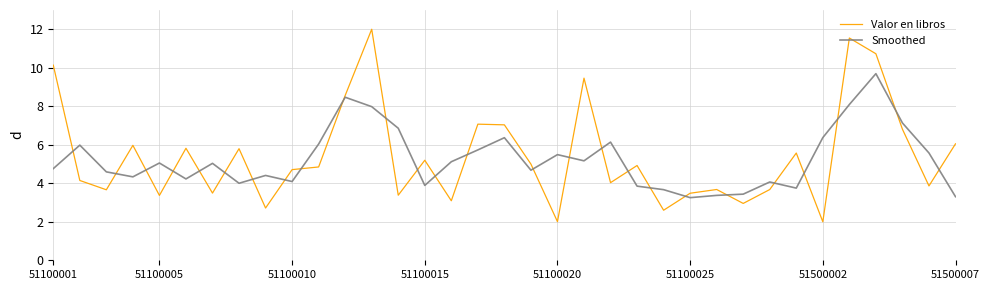

Which series has the largest range (max minus min)?

Valor en libros